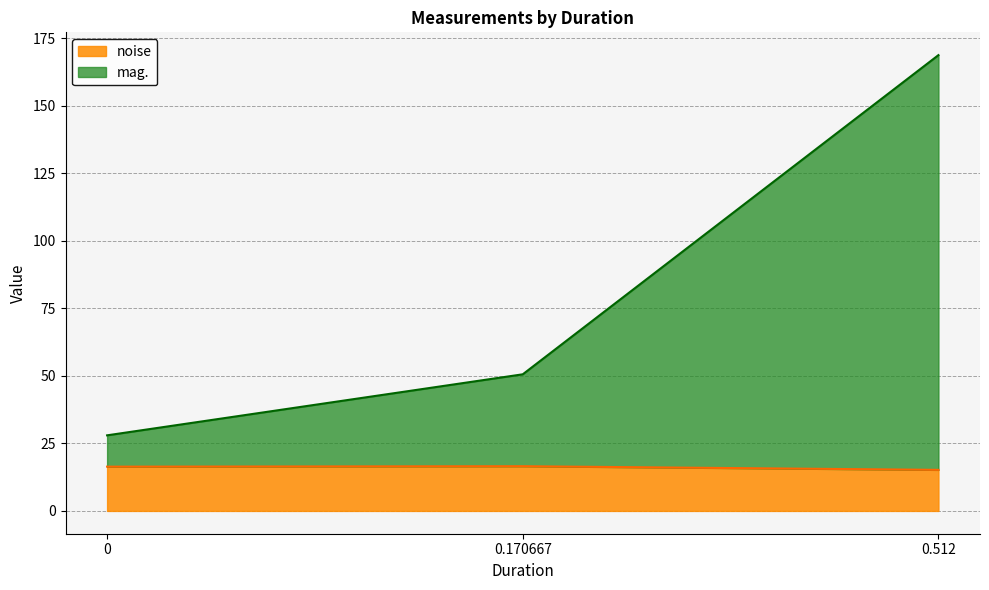

Between 0 and 0.512, which series saw the biggest shift?

mag.